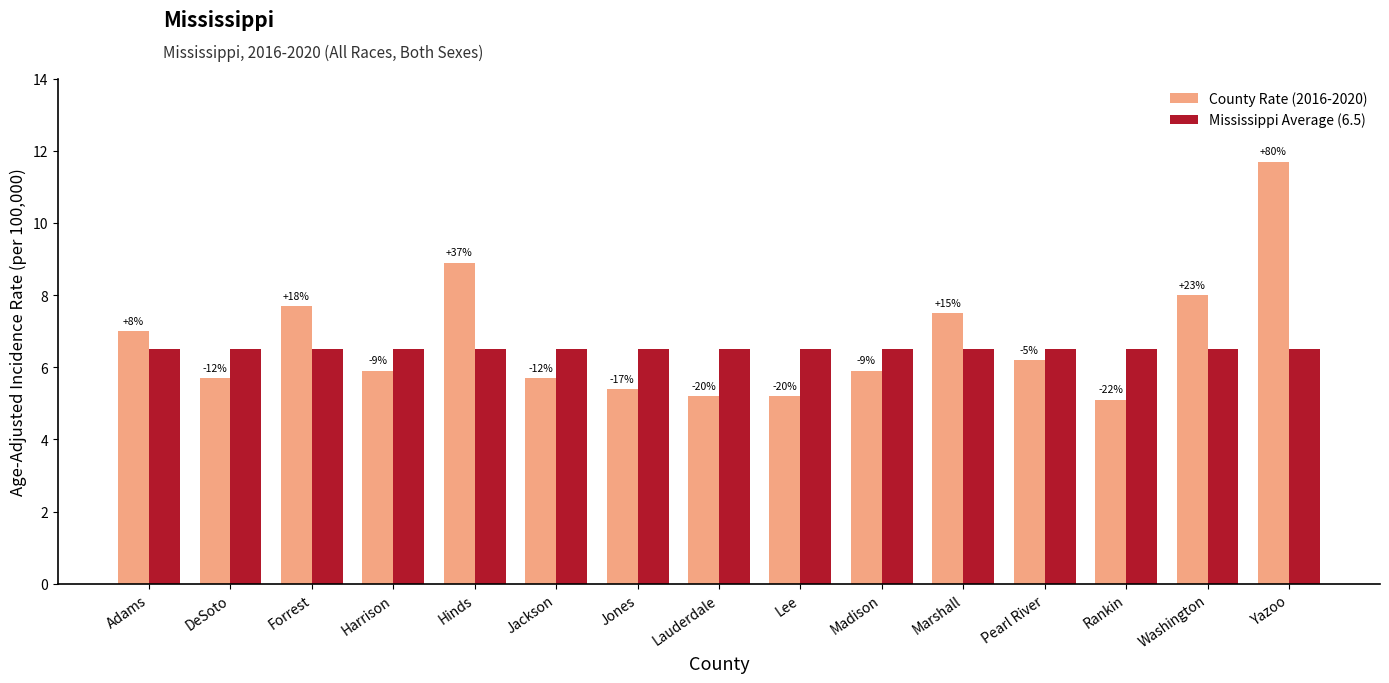

The value of Mississippi Average (6.5) at Yazoo is 4.2. True or false?

False